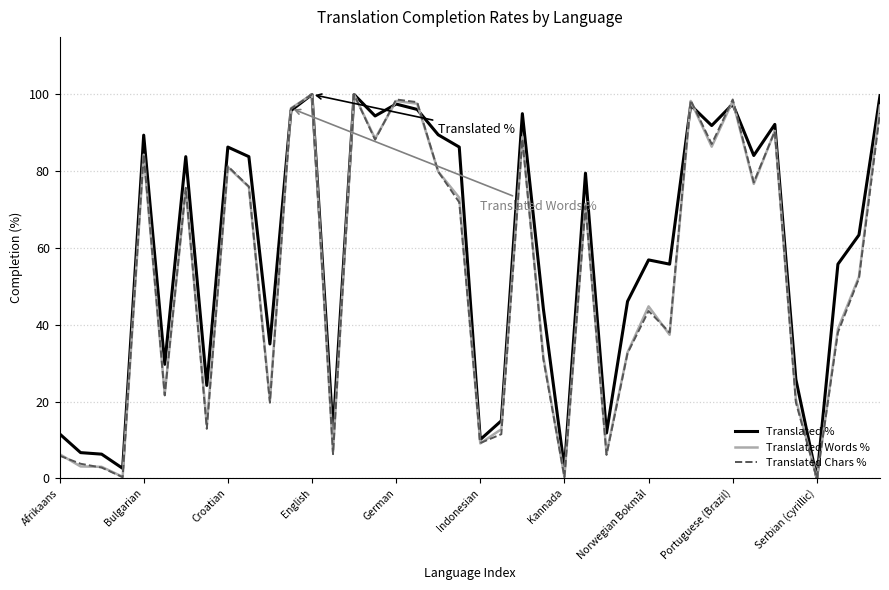

Which series has the largest total across all categories?

Translated %